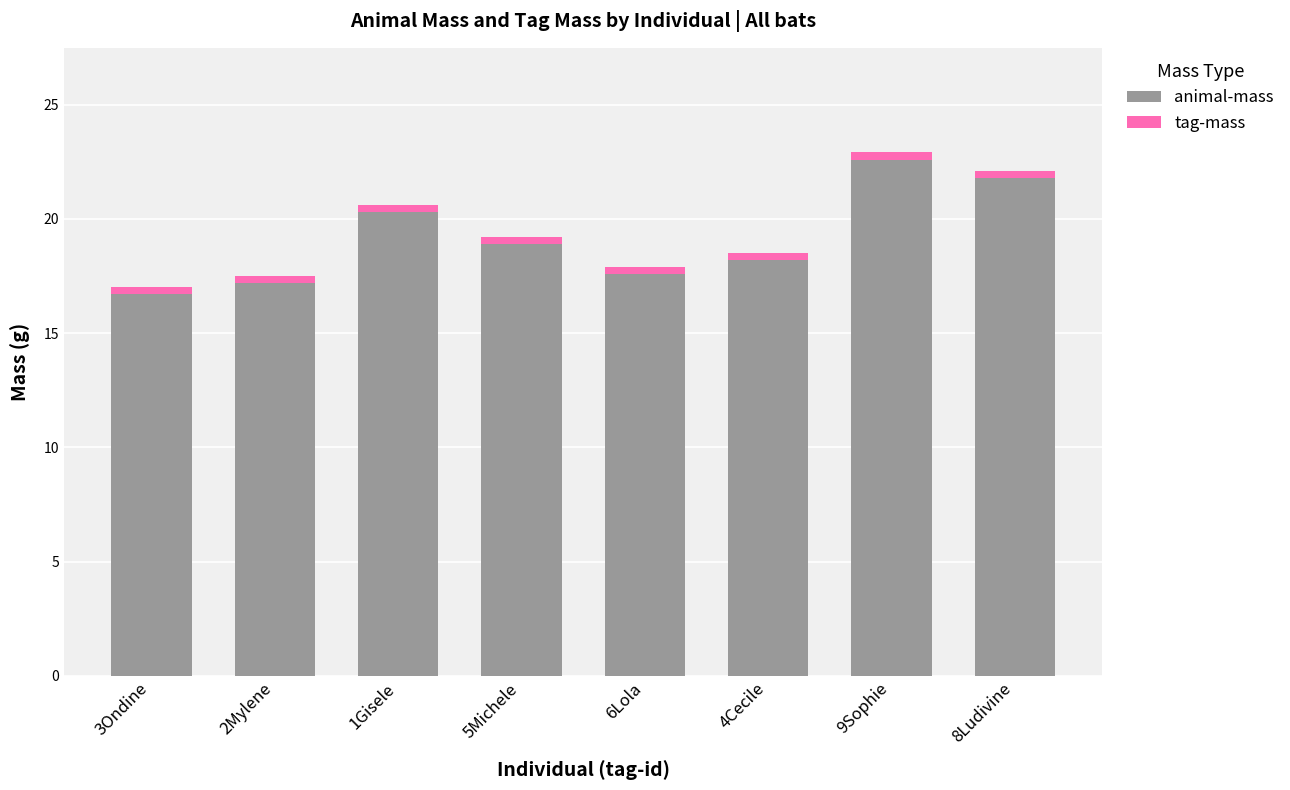

What is the highest value of the animal-mass series?

22.6